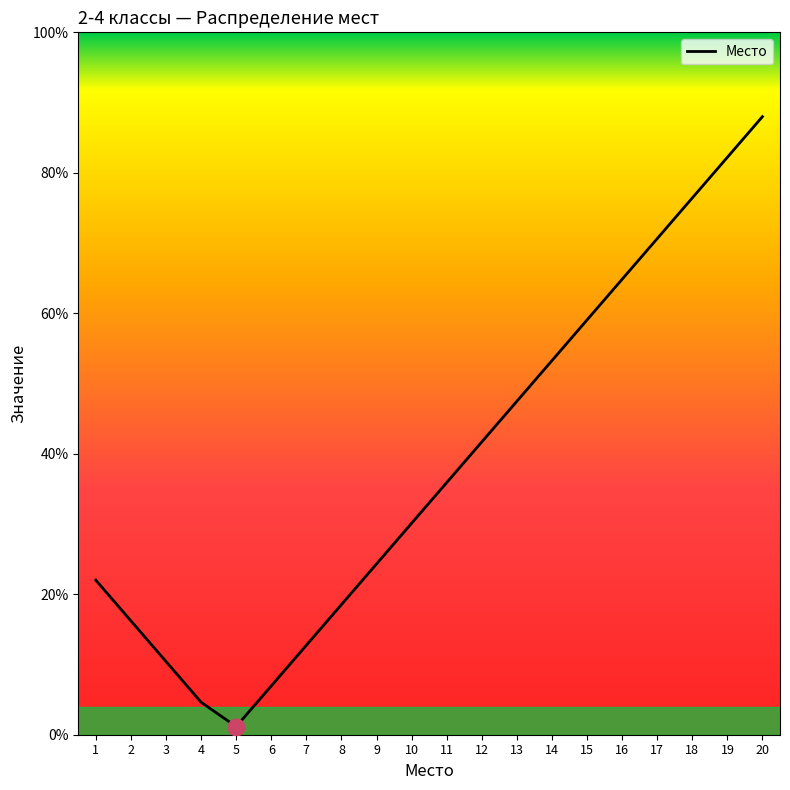

Where is the first local minimum?

5